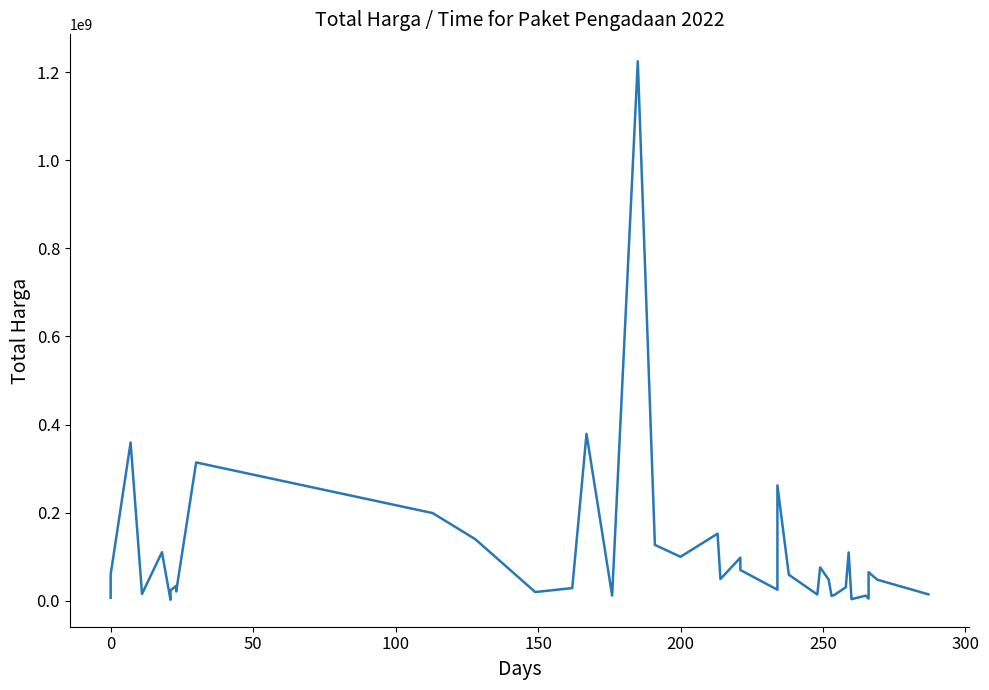

True or false: there are more than 0 points higher than both neighbors.

True